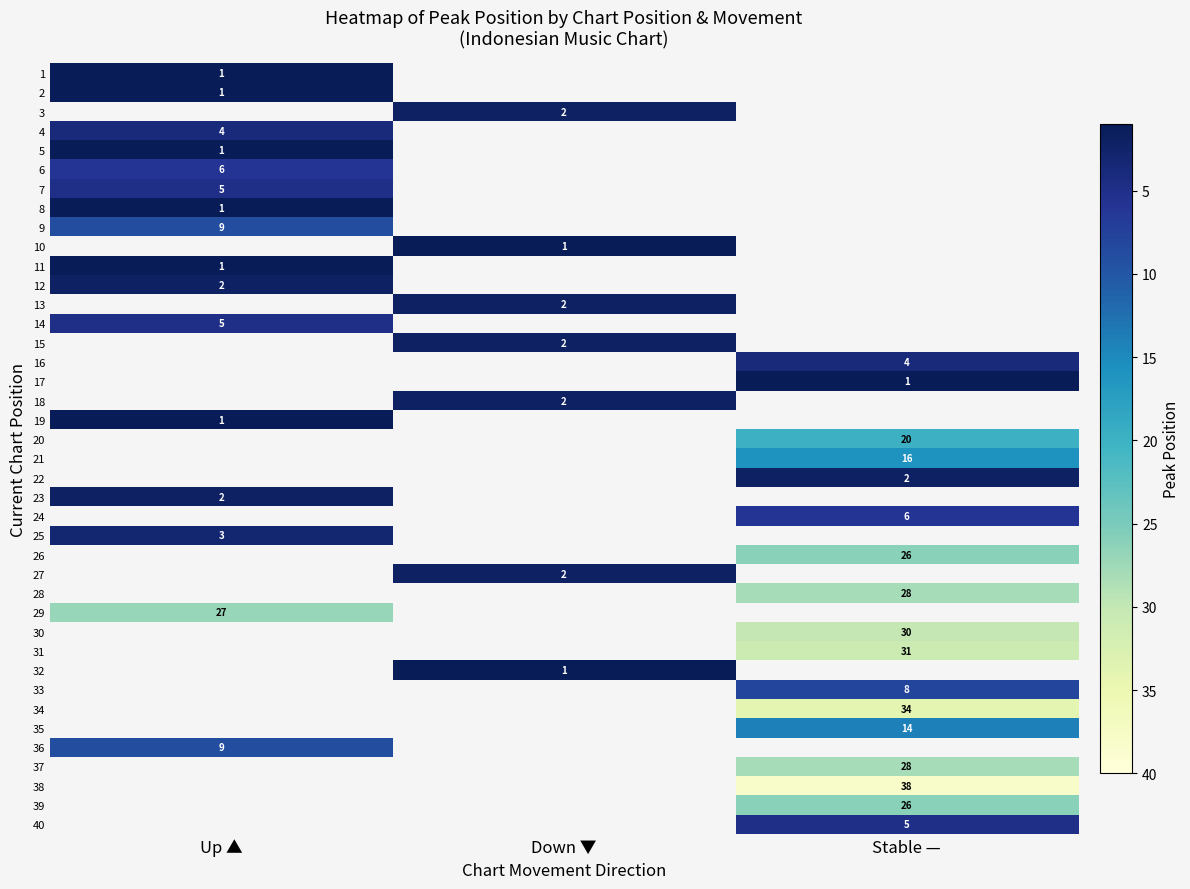

The 28 series shows 37 at Stable —. True or false?

False